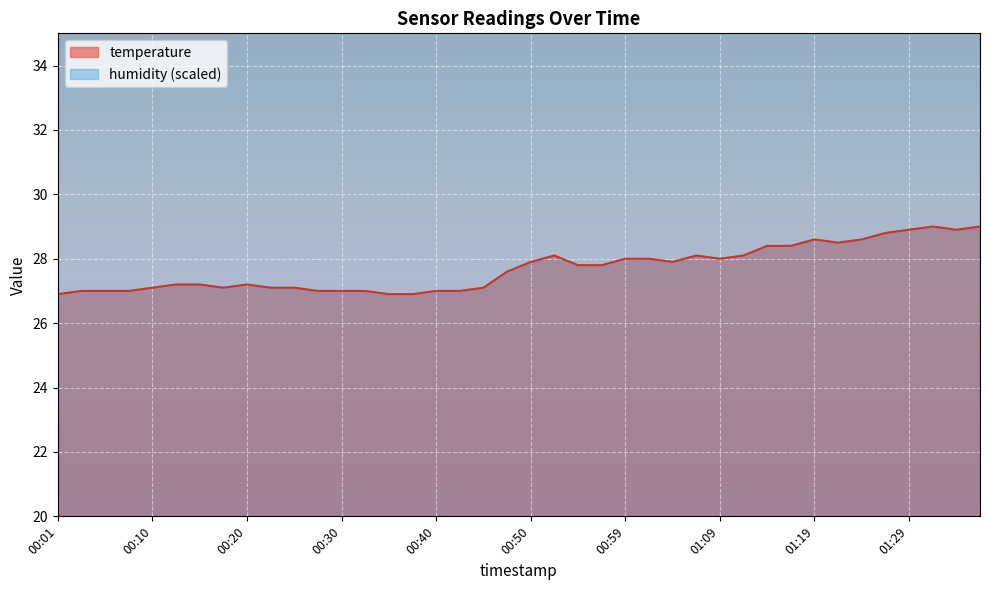

True or false: the data shows 28.0 at 00:59.

True